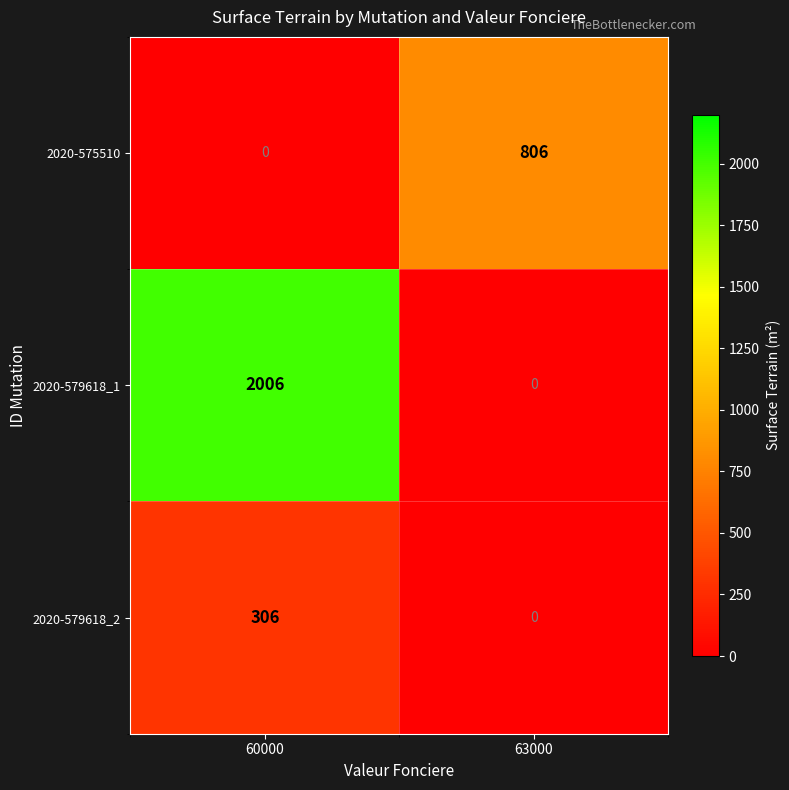

What is the difference between the highest and lowest values at 60000?

2006